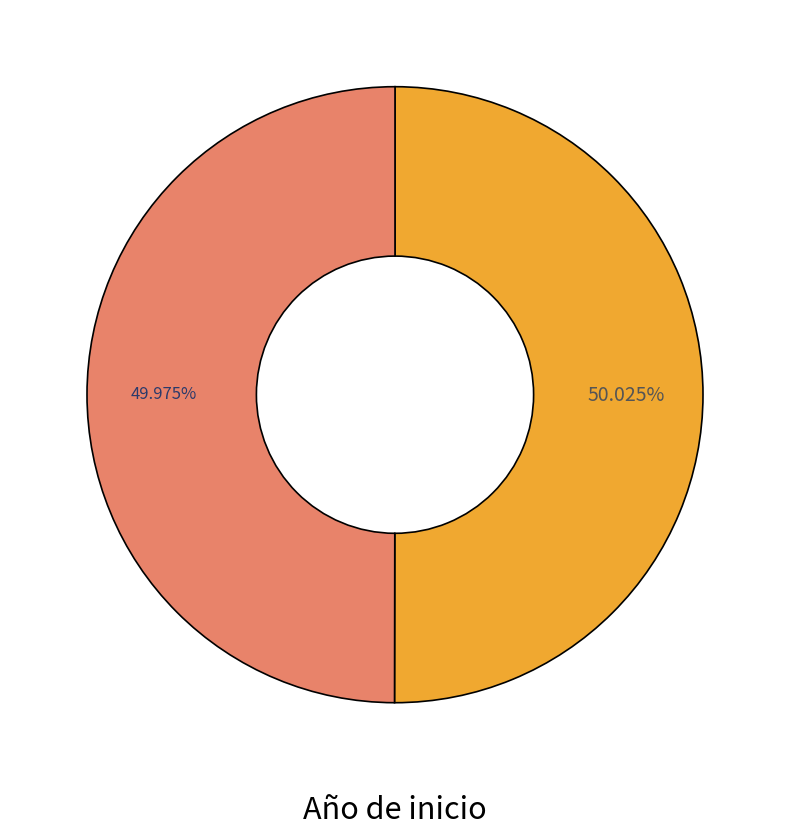

How many slices are in this pie chart?

2